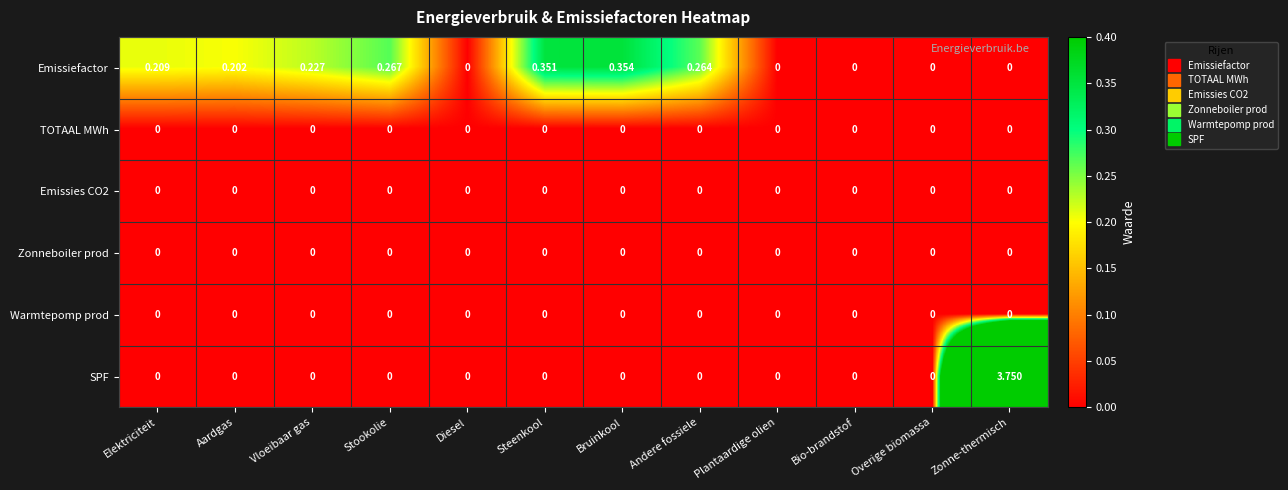

Which series has the largest total across all categories?

SPF